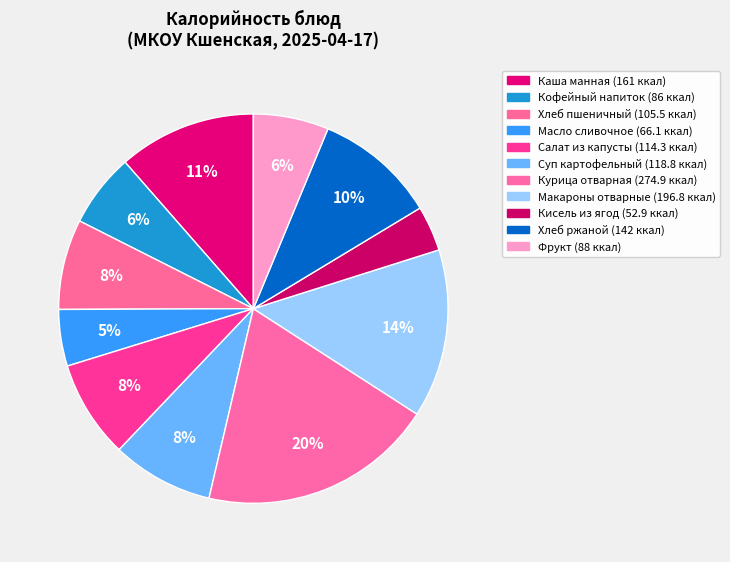

The Суп картофельный slice represents 23% of the pie. True or false?

False